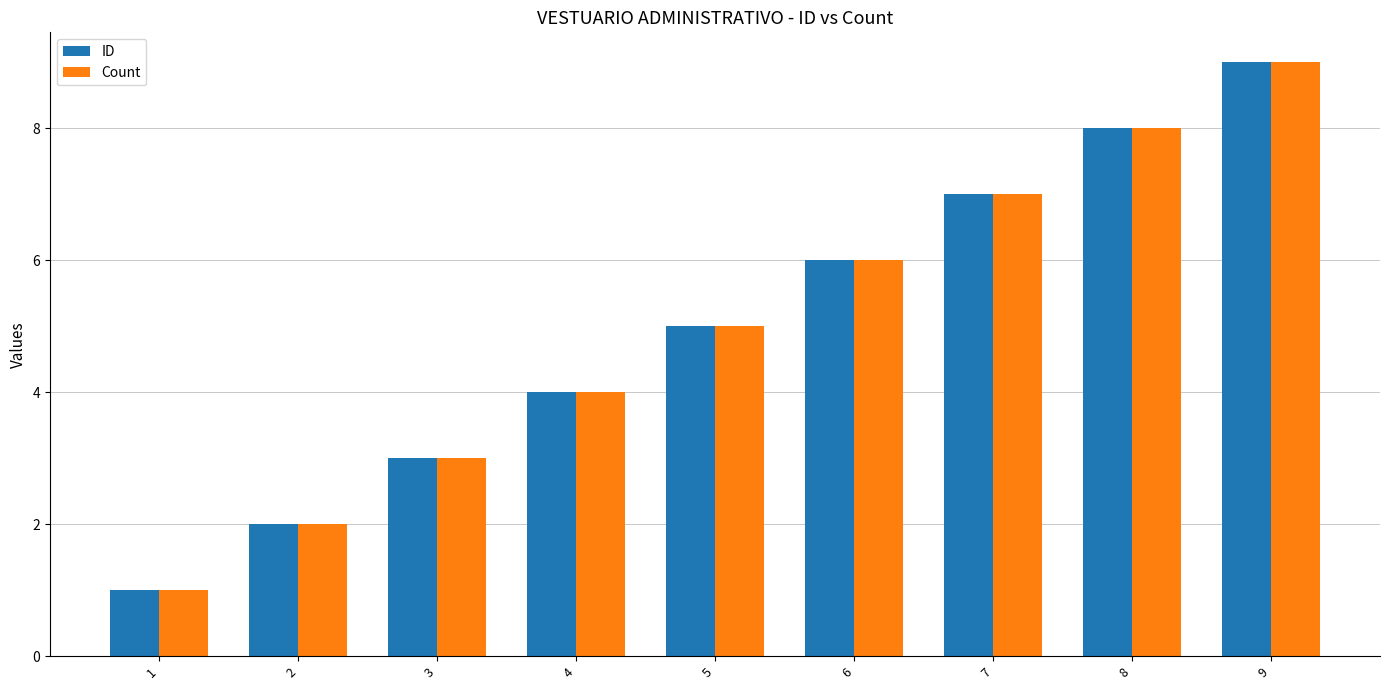

True or false: ID has a value of 7 at 7.

True